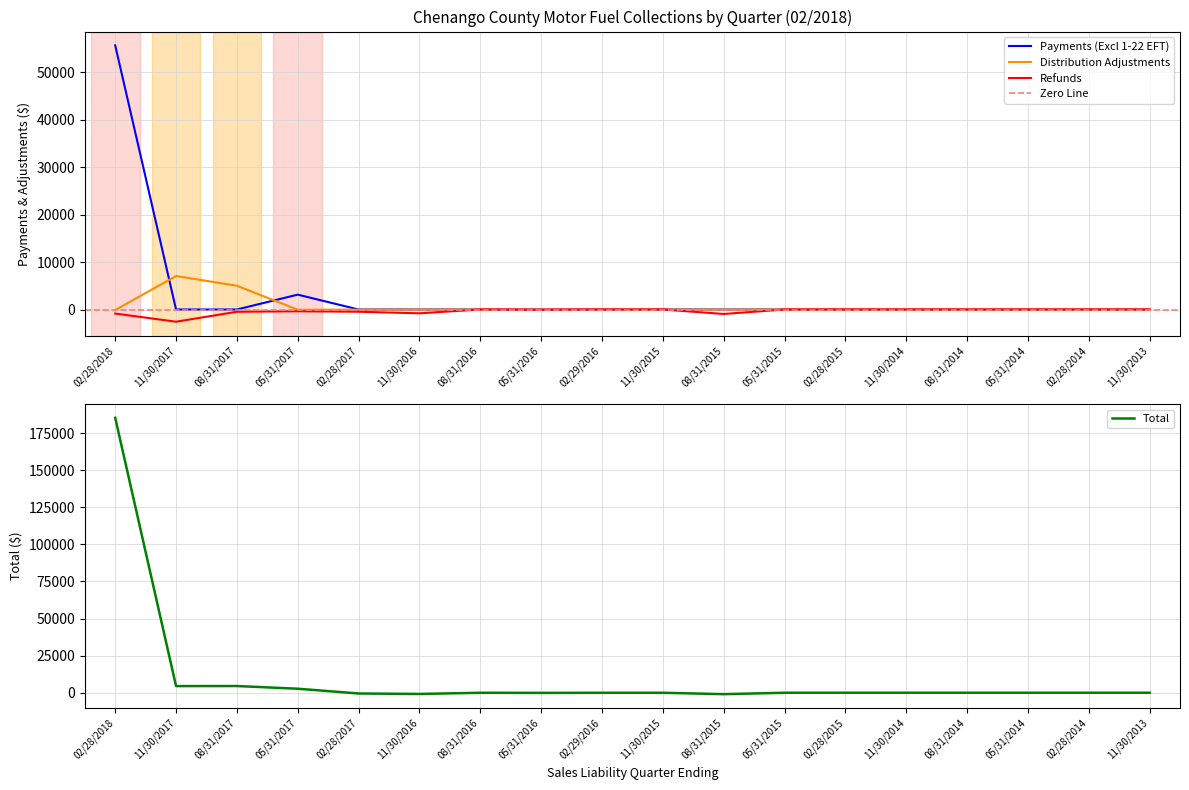

What is the difference between the second highest and second lowest values in the Payments (Excl 1-22 EFT) series?

3131.0